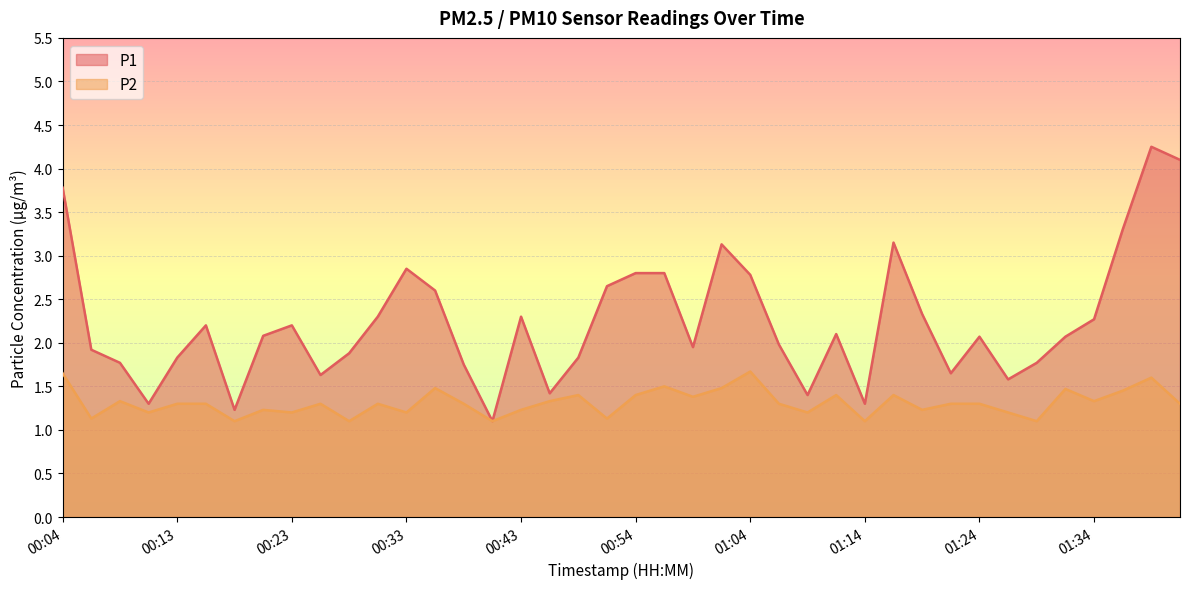

The P1 series shows 2.1 at 01:24. True or false?

True